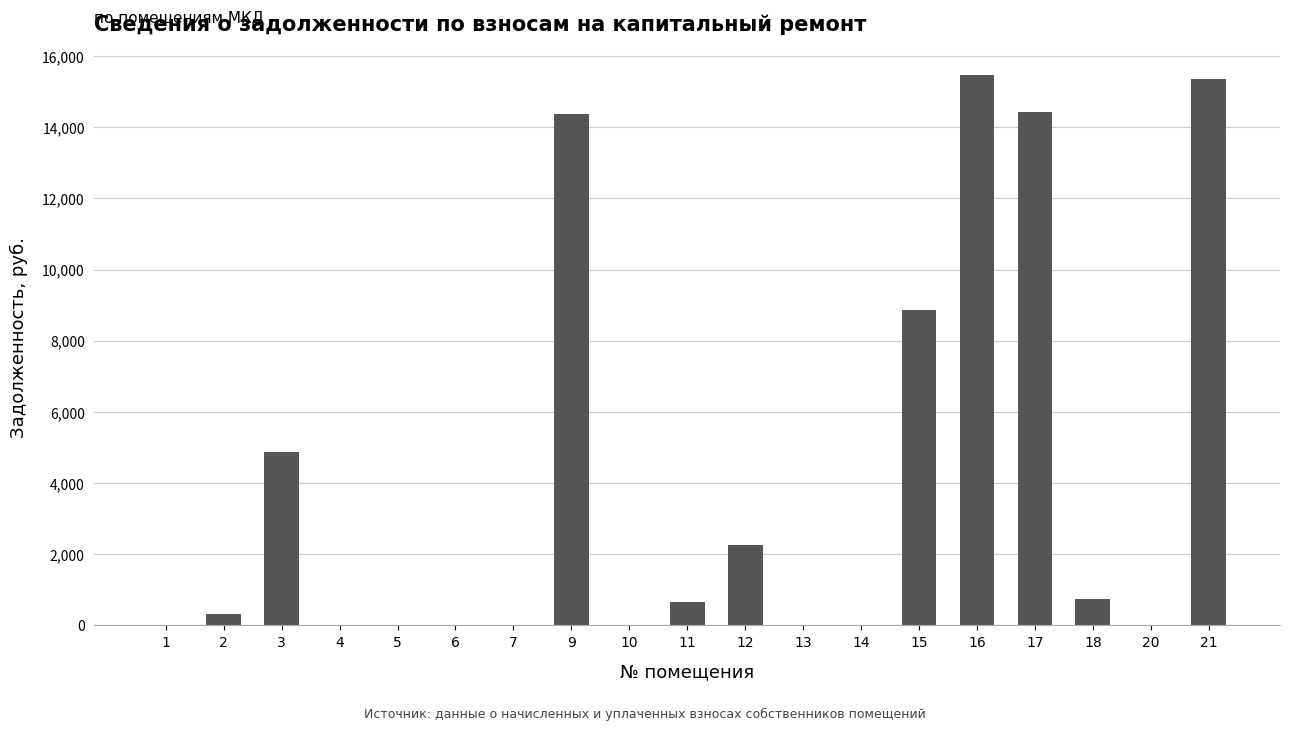

Read the value at 12.

2269.3